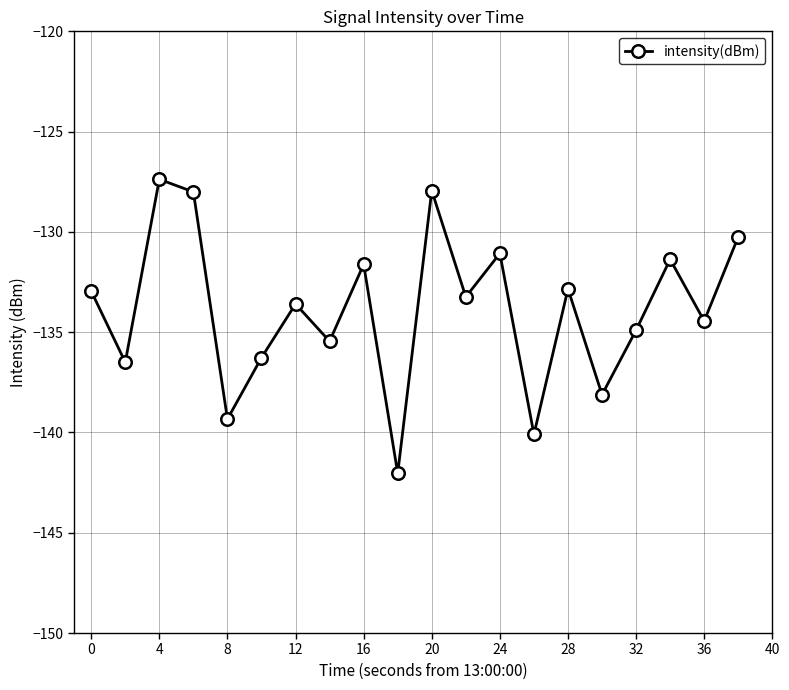

What is the minimum value shown in the chart?

-142.0